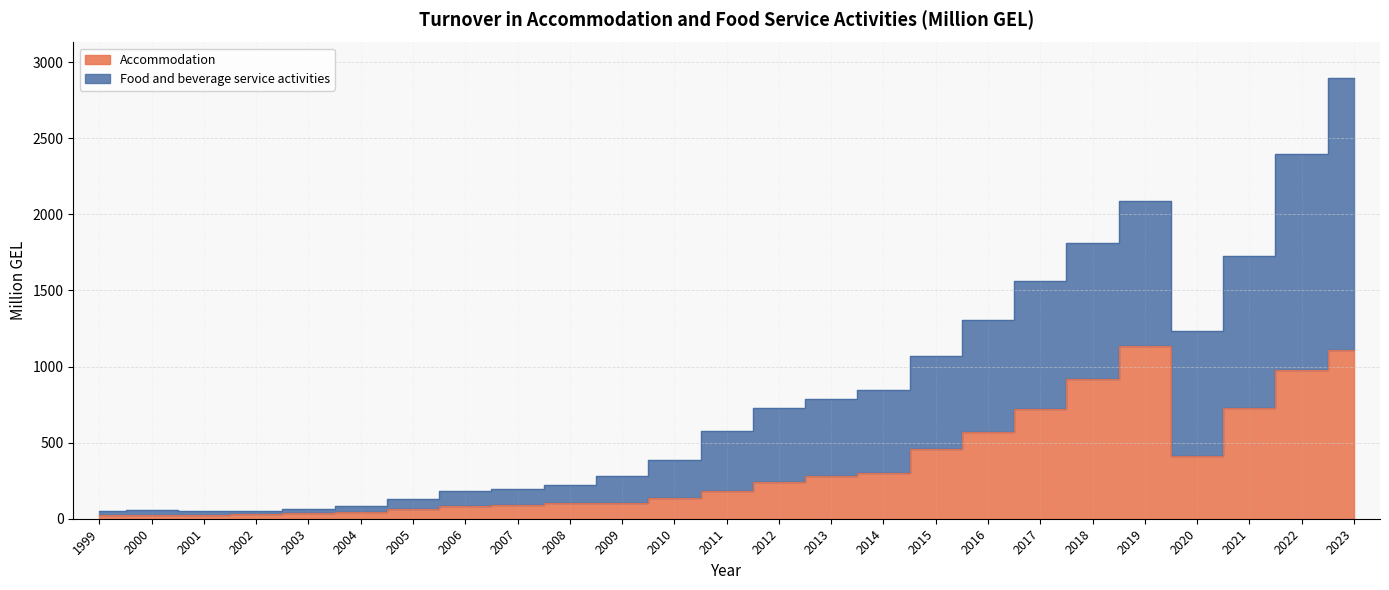

What is the sum of all Accommodation values?

8795.1